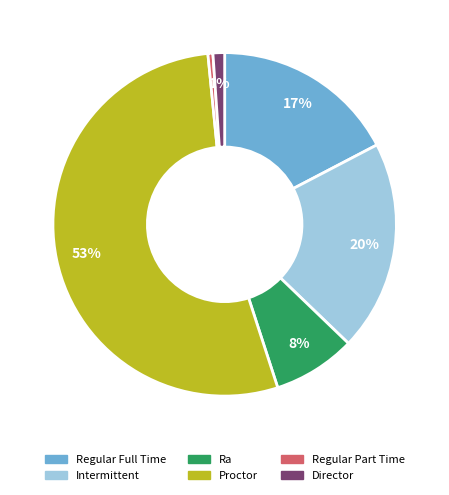

Combined, do Proctor and Regular Full Time account for over 50%?

Yes